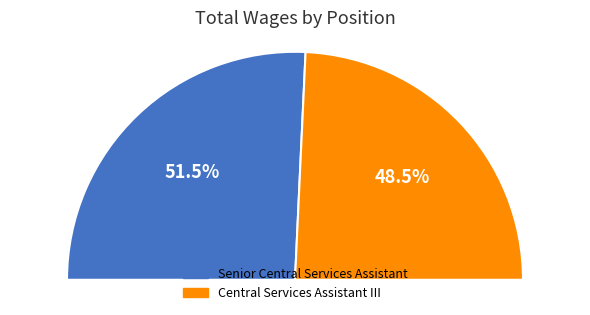

What is the total percentage of Senior Central Services Assistant and Central Services Assistant III?

100.0%